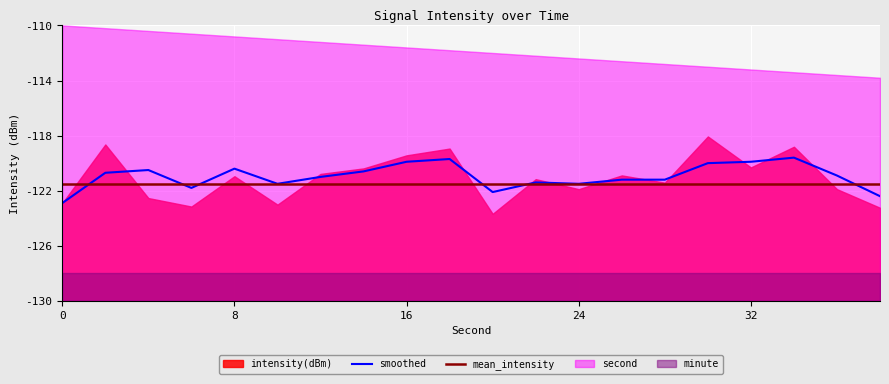

What is the maximum value for mean_intensity?

-121.5